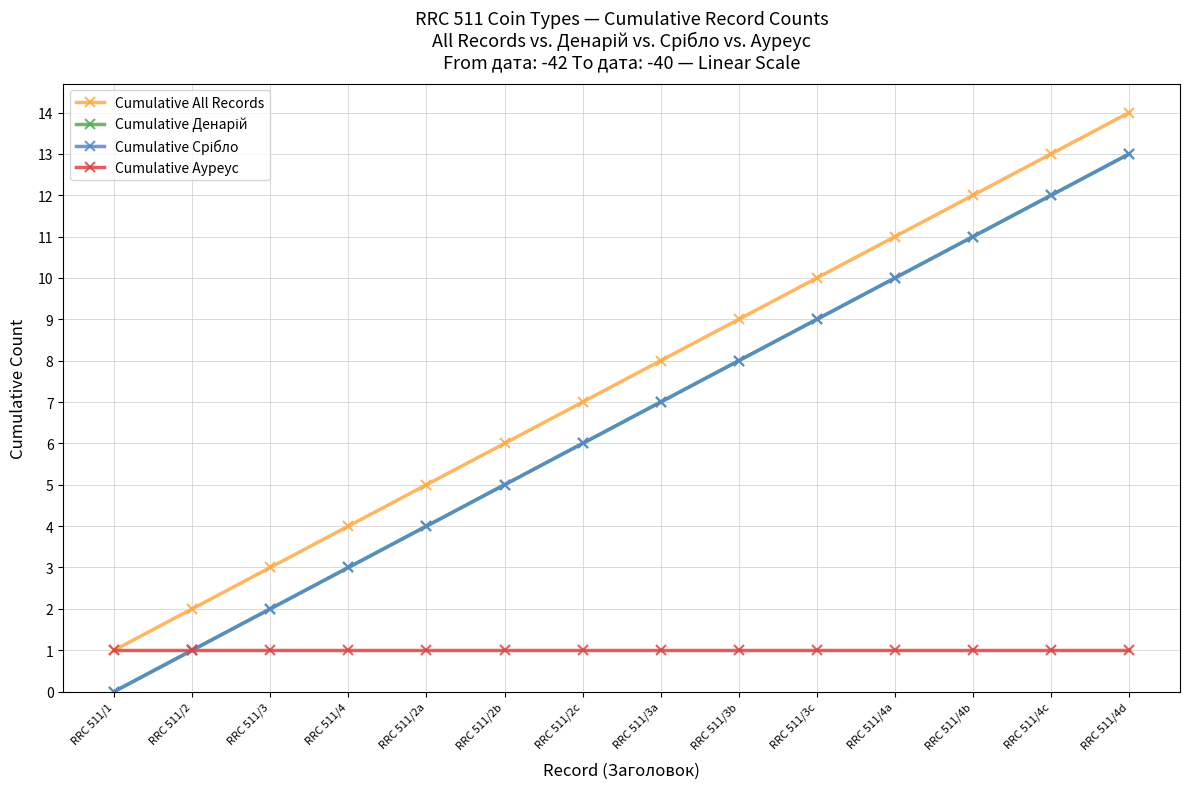

Where is Cumulative Ауреус nearest to the value 1?

RRC 511/1